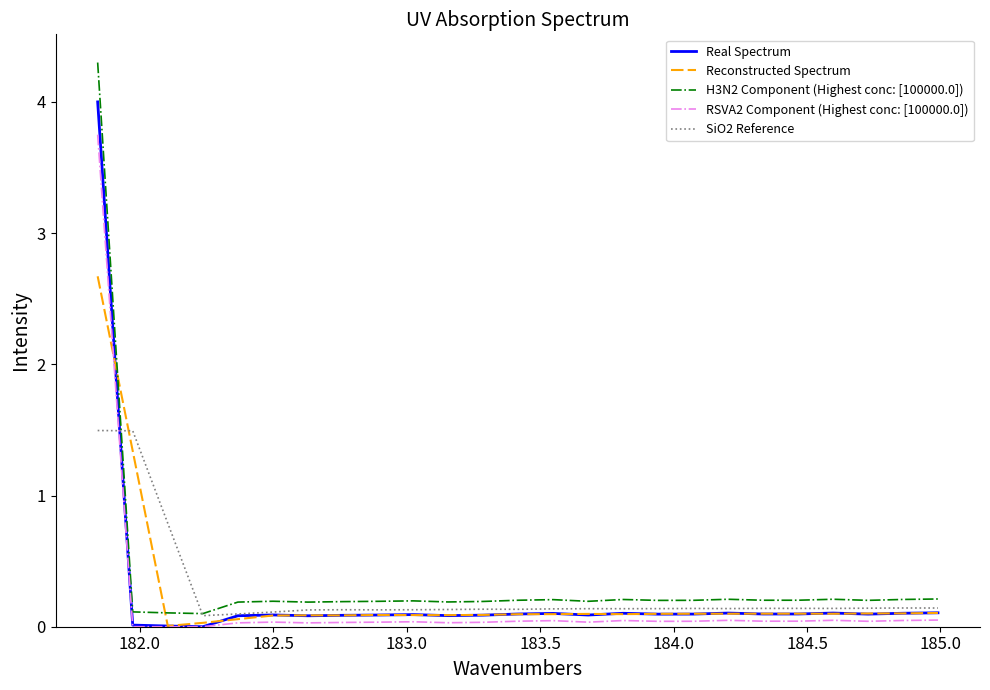

What is the highest value of the SiO2 Reference series?

1.5